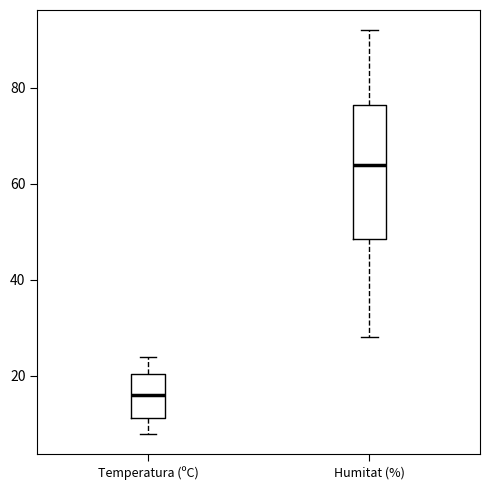

Reading left to right, read every box against the y-axis: the position of its median line, the range the box covers, and the ends of its whiskers. The values are not printed on the chart, so give them approximately, as read against the axis.

Temperatura (ºC): median 16, box 12 to 20, whiskers 8 to 24
Humitat (%): median 64, box 48 to 76, whiskers 28 to 92